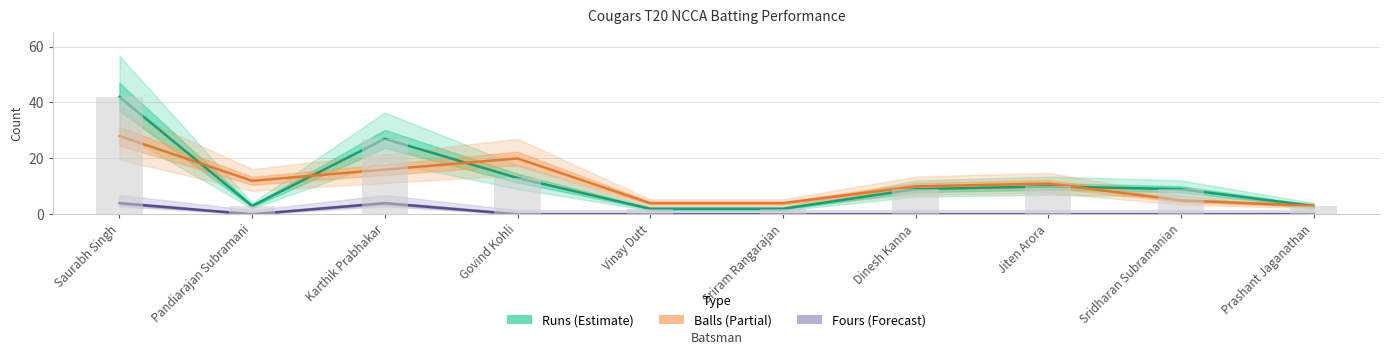

Reading left to right, extract all data points from this chart.

Runs: 42	3	27	13	2	2	9	10	9	3
Balls: 28	12	16	20	4	4	10	11	5	3
Fours: 4	0	4	0	0	0	0	0	0	0